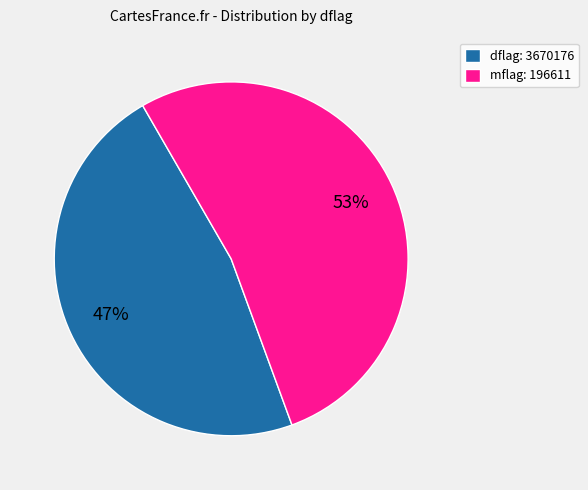

Approximately how many times larger is the value at mflag: 196611 compared to dflag: 3670176?

1.1